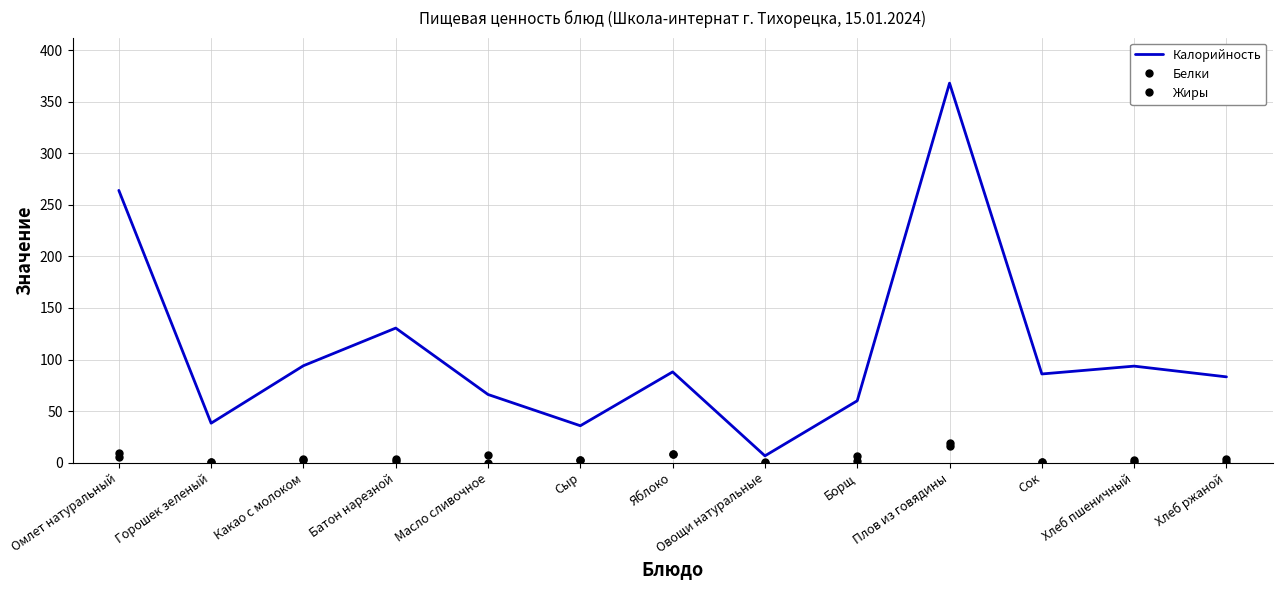

Reading left to right, transcribe all the data shown in this chart.

Калорийность: 264.0	38.3	94.0	130.5	66.1	35.8	88.0	6.6	60.0	368.0	86.0	93.6	83.2
Белки: 9.1	0.7	3.3	3.8	0.1	2.3	8.0	0.4	1.5	16.3	1.0	3.0	3.2
Жиры: 5.0	0.2	2.9	1.4	7.2	3.0	8.0	0.1	6.3	19.2	0.2	0.3	0.6